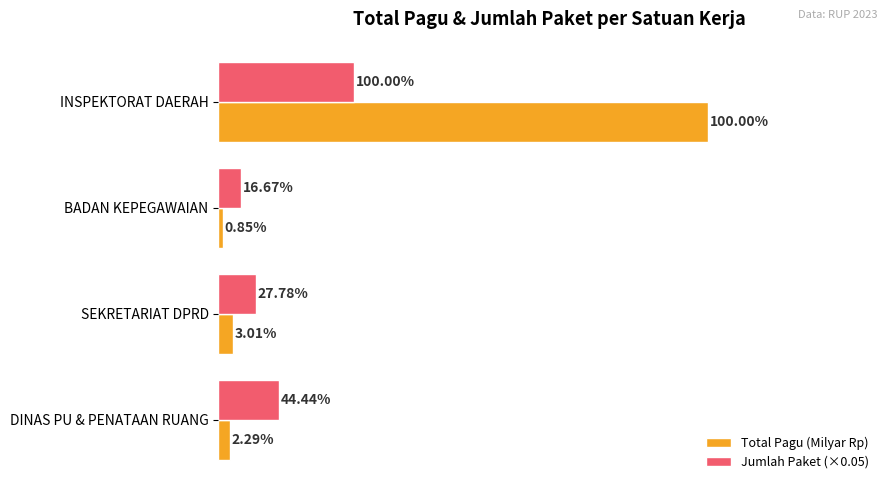

What are all the series names shown in the legend?

Total Pagu (Milyar Rp), Jumlah Paket (×0.05)